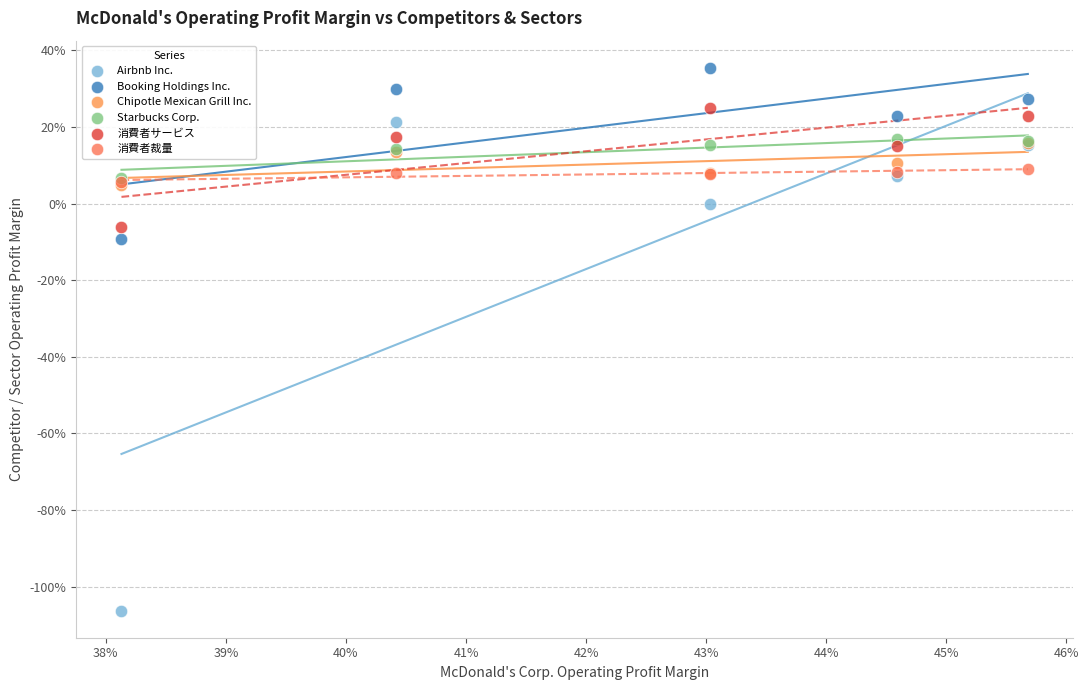

Which series reaches the maximum Y coordinate?

Booking Holdings Inc.